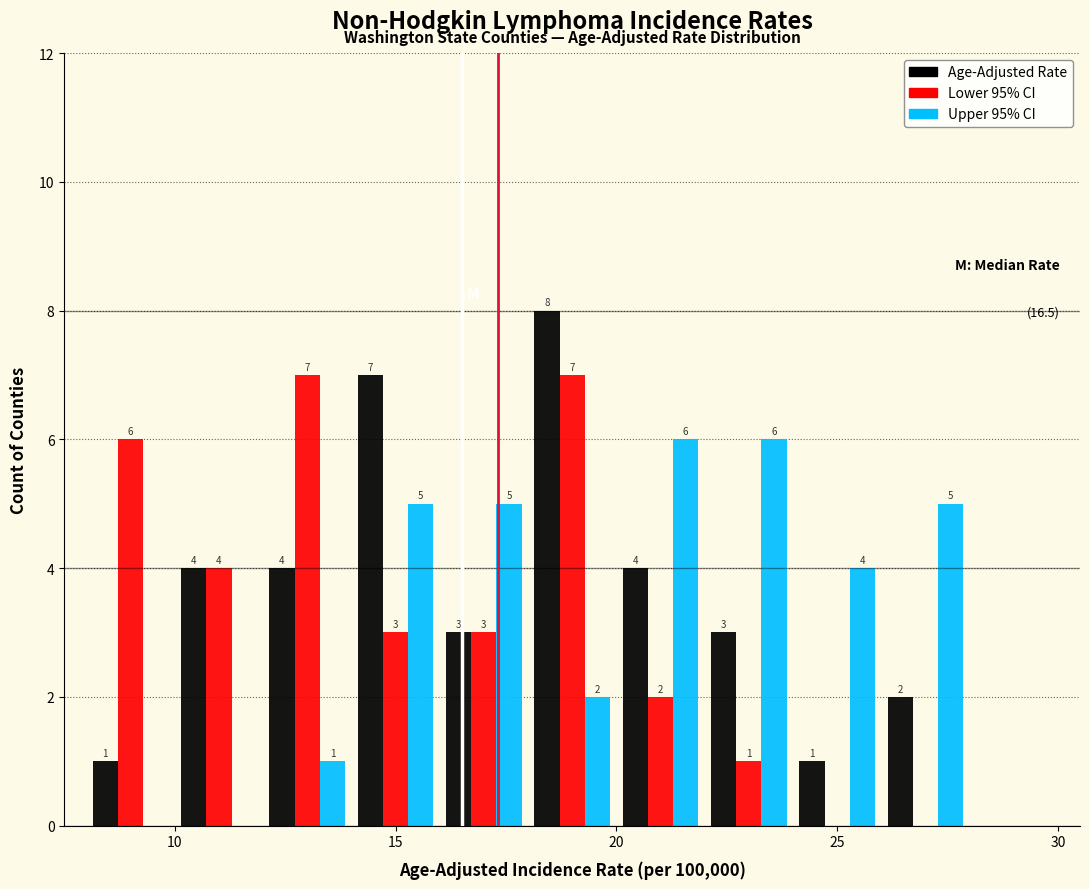

In the Age-Adjusted Rate series, which range on the x-axis has the tallest bar?

18 to 20